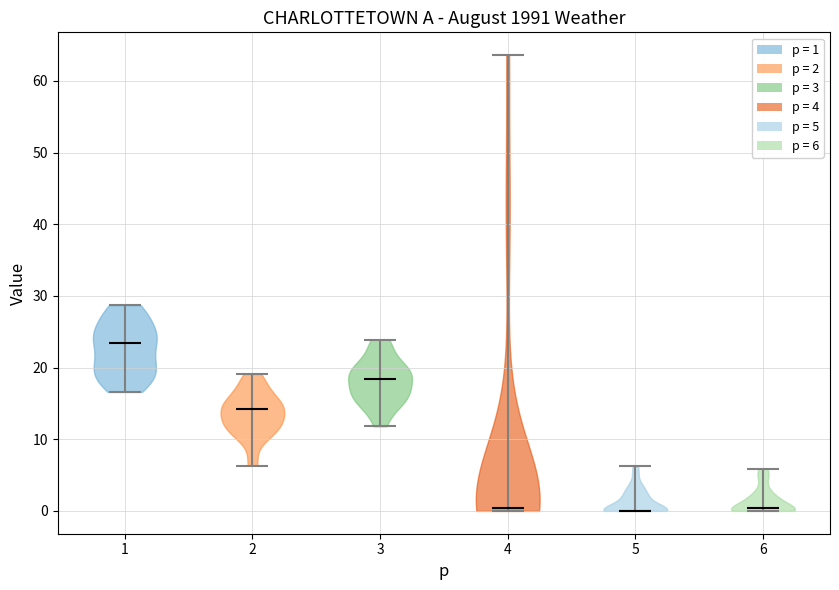

What is the lowest point the violin at x = 1 reaches on the y-axis? The values are not printed on the chart, so give them approximately, as read against the axis.

17